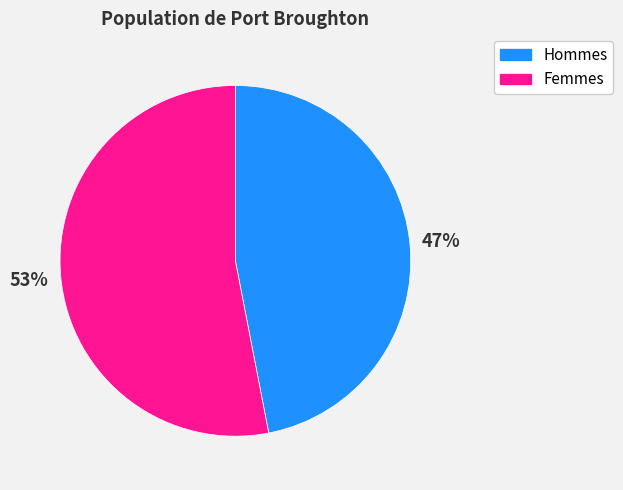

To the nearest percent, what is the average slice percentage?

50%